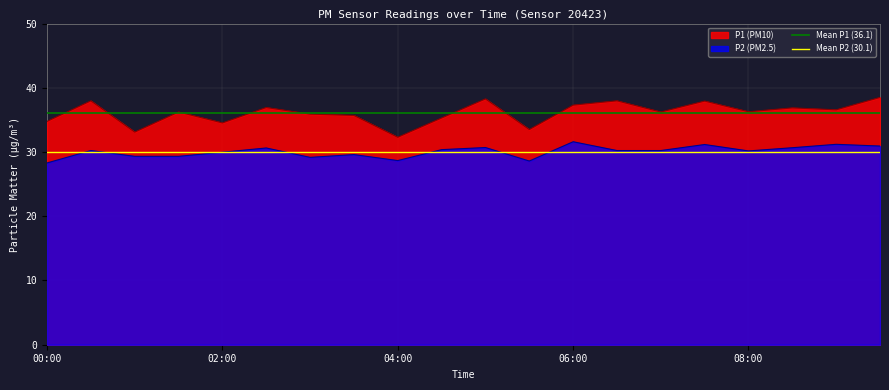

Is it true that P1 (PM10) equals 46.0 at 00:00?

False